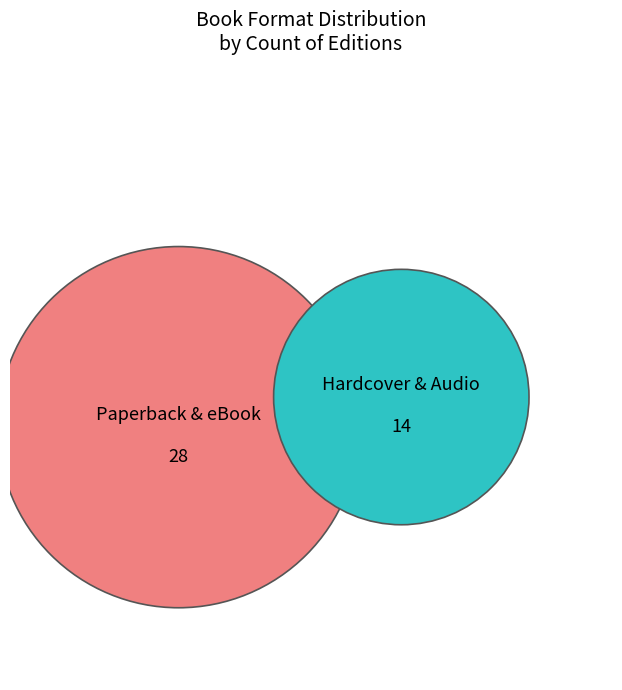

True or false: eBook accounts for 42% of the total.

False